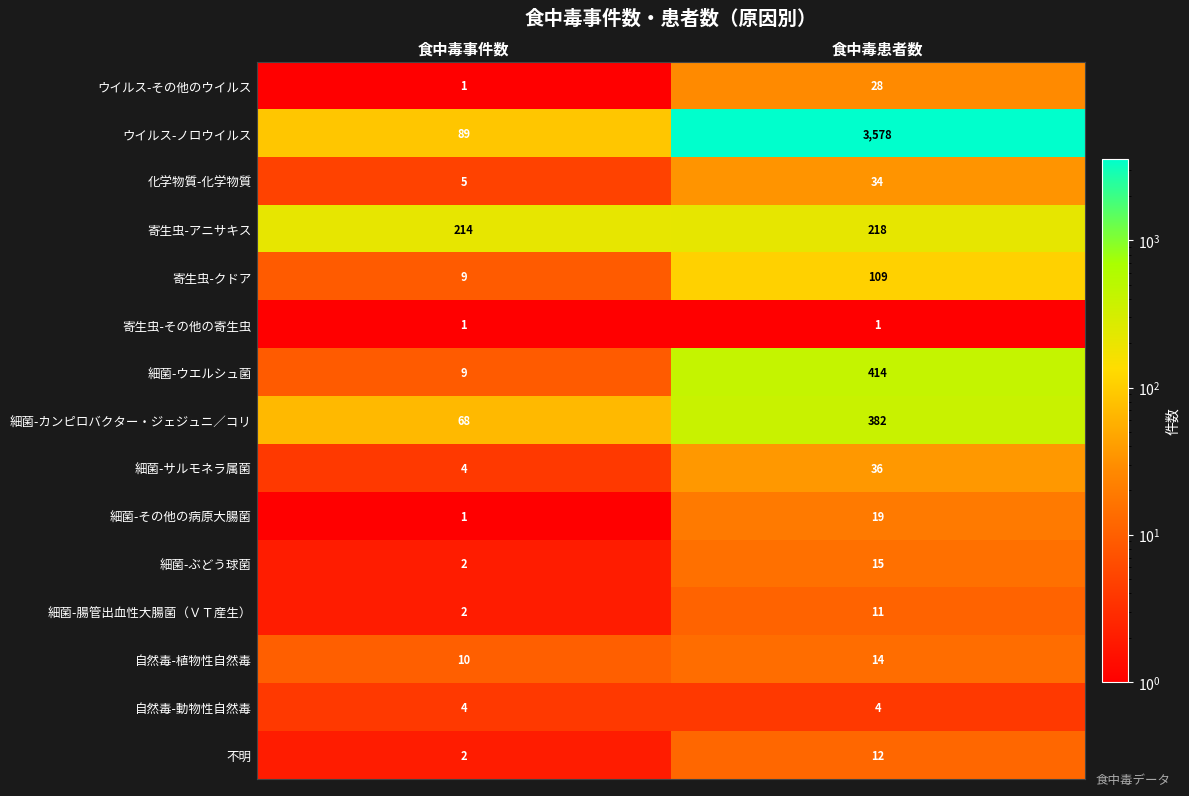

List the labels in order of ウイルス-その他のウイルス value, largest first.

食中毒患者数, 食中毒事件数